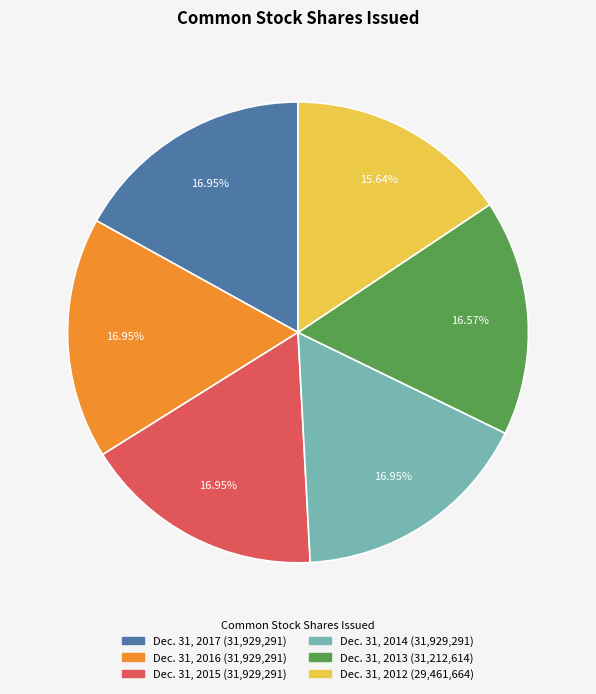

To the nearest percent, what portion does Dec. 31, 2013 represent?

17%